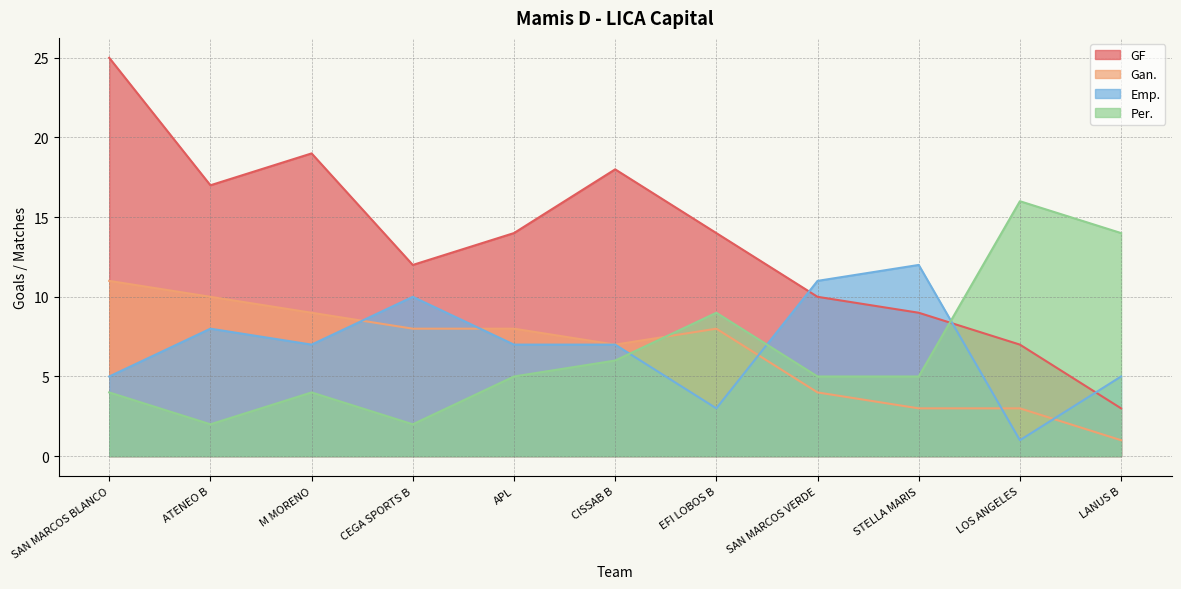

What is the label of the 10th point from the right?

ATENEO B